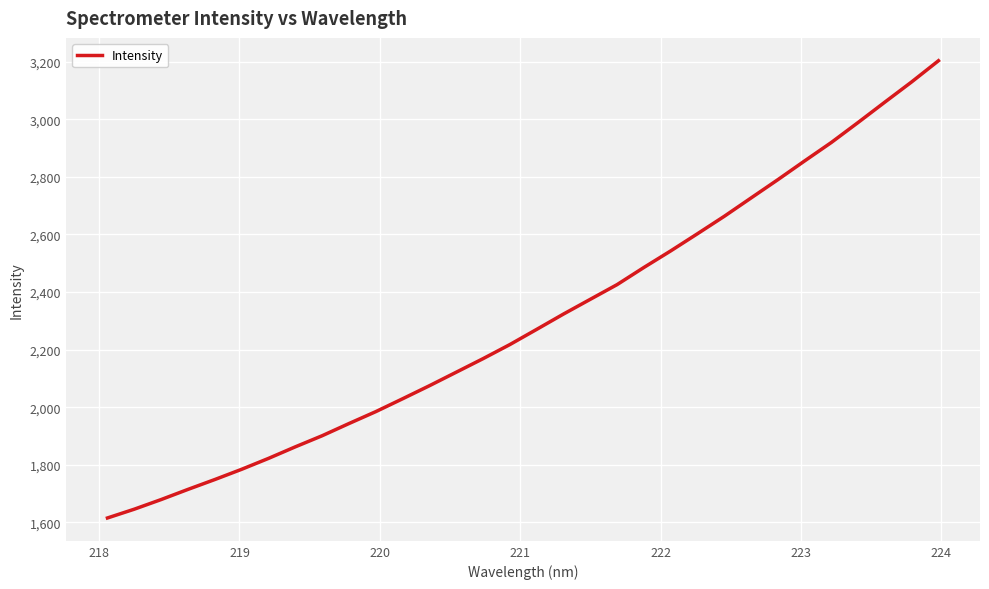

What is the smallest value displayed?

1615.0